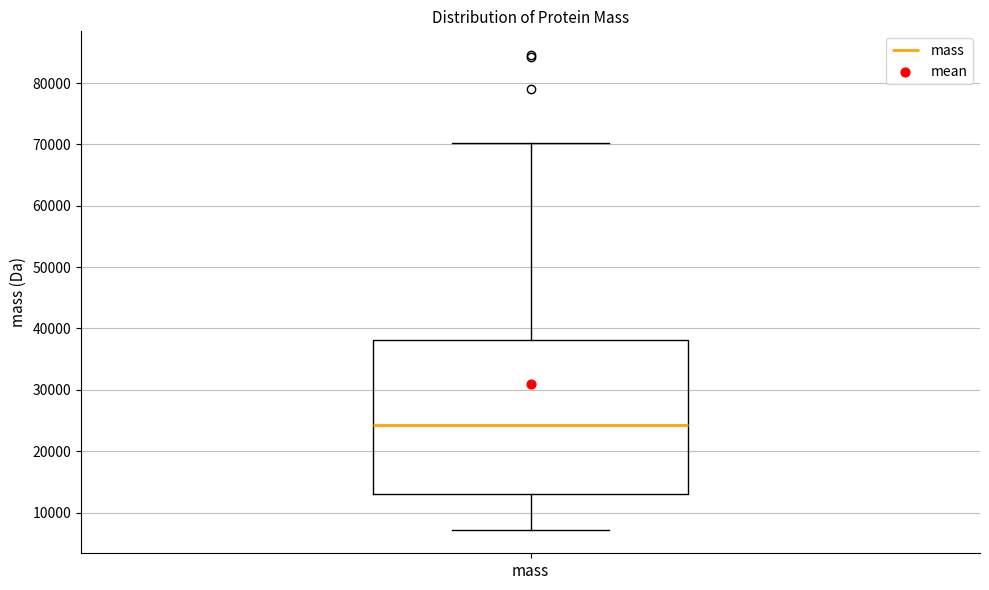

Where does the median line of the box for mass sit on the y-axis? The values are not printed on the chart, so give them approximately, as read against the axis.

24000